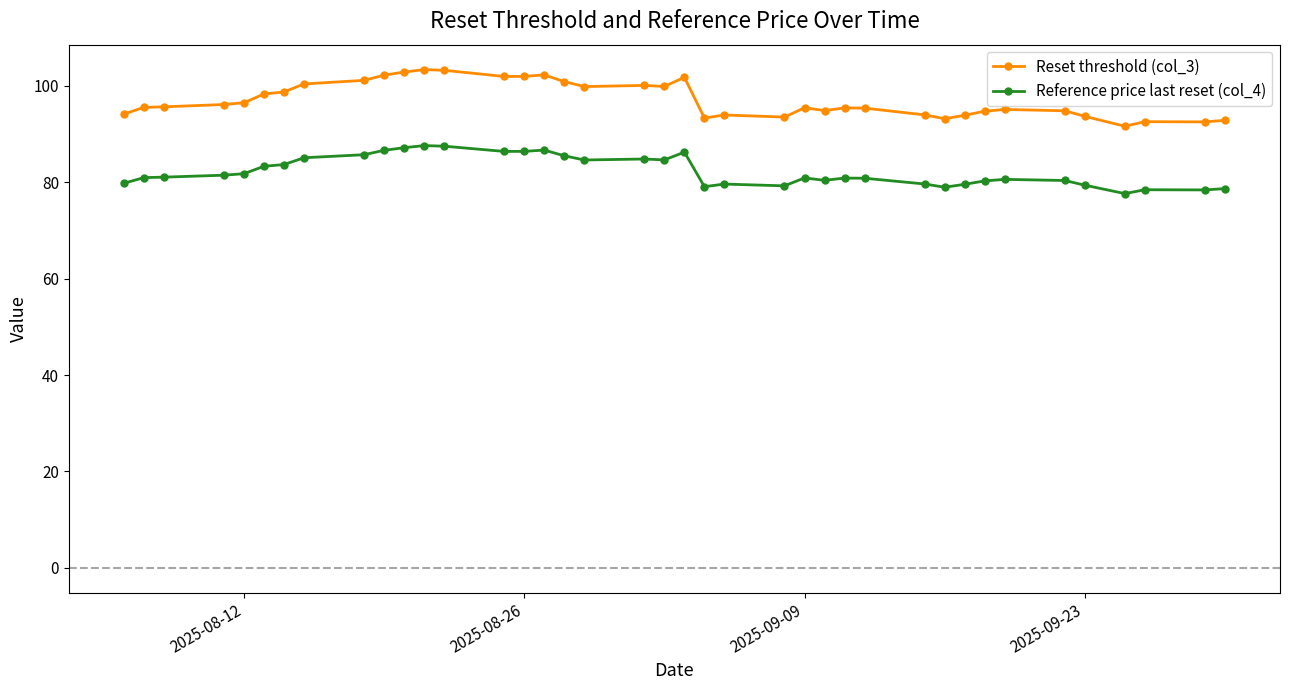

Which series has the widest spread of values?

Reset threshold (col_3)